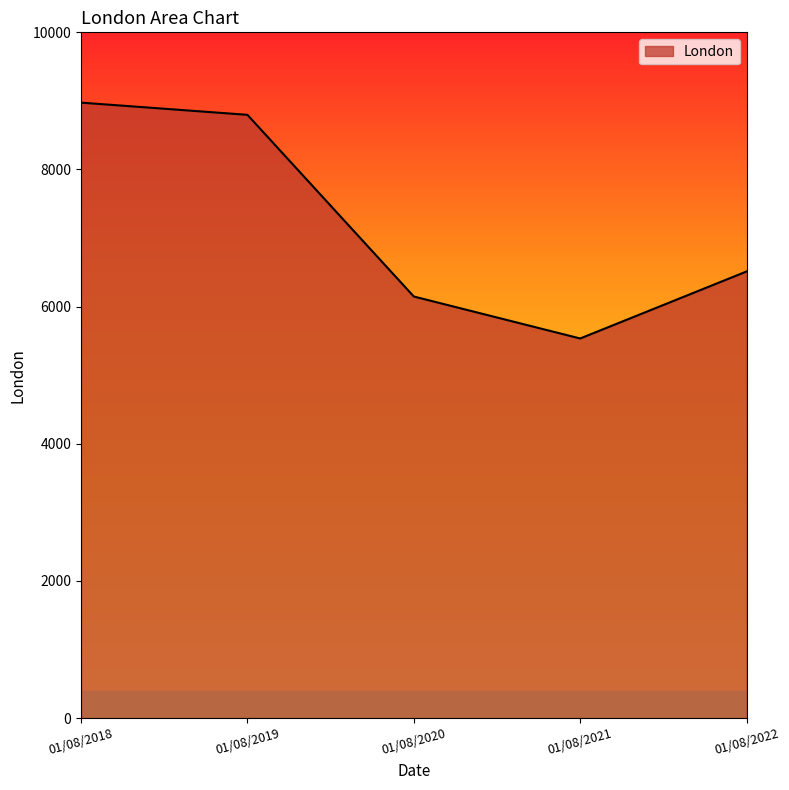

Reading right to left, what are all the values shown in this chart?

6513	5536	6148	8797	8975